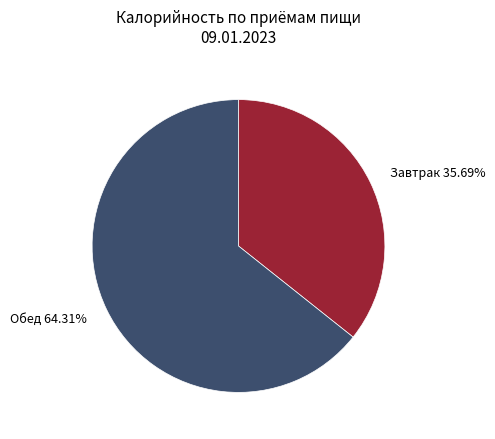

Rank the categories by value from lowest to highest.

Завтрак 35.69%, Обед 64.31%